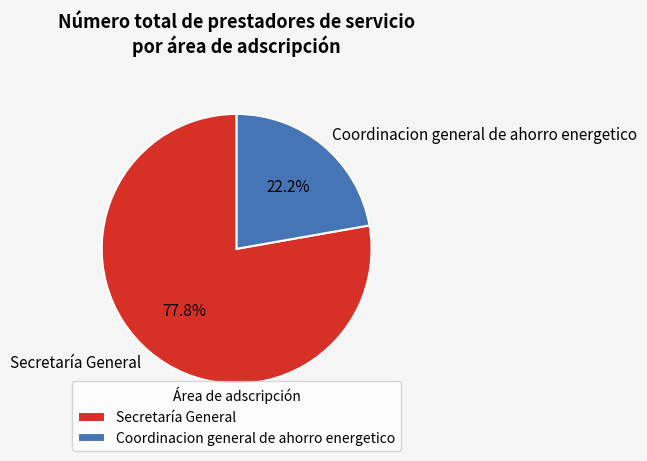

What percentage do Coordinacion general de ahorro energetico and Secretaría General together represent?

100.0%